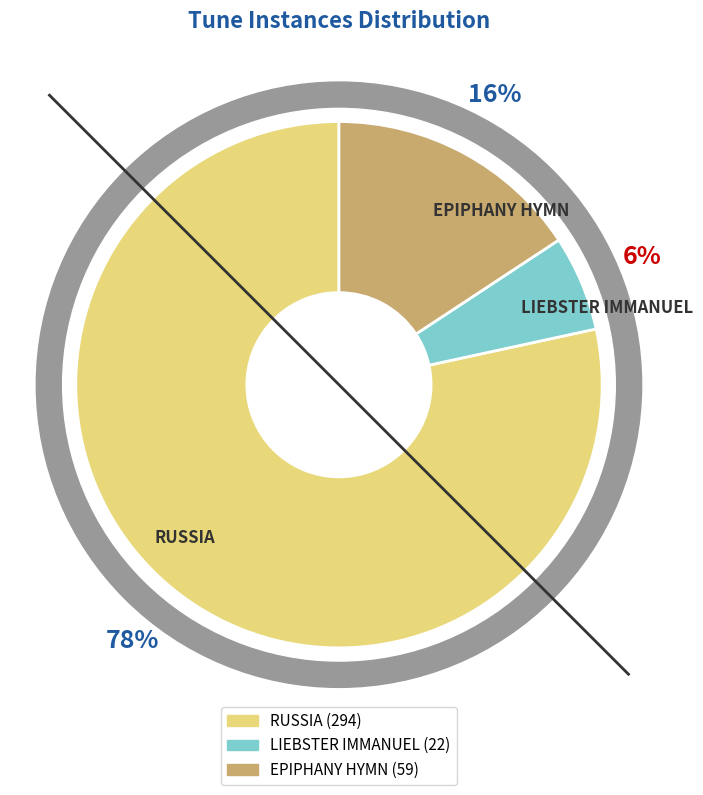

What is the change in value from RUSSIA to EPIPHANY HYMN?

-235